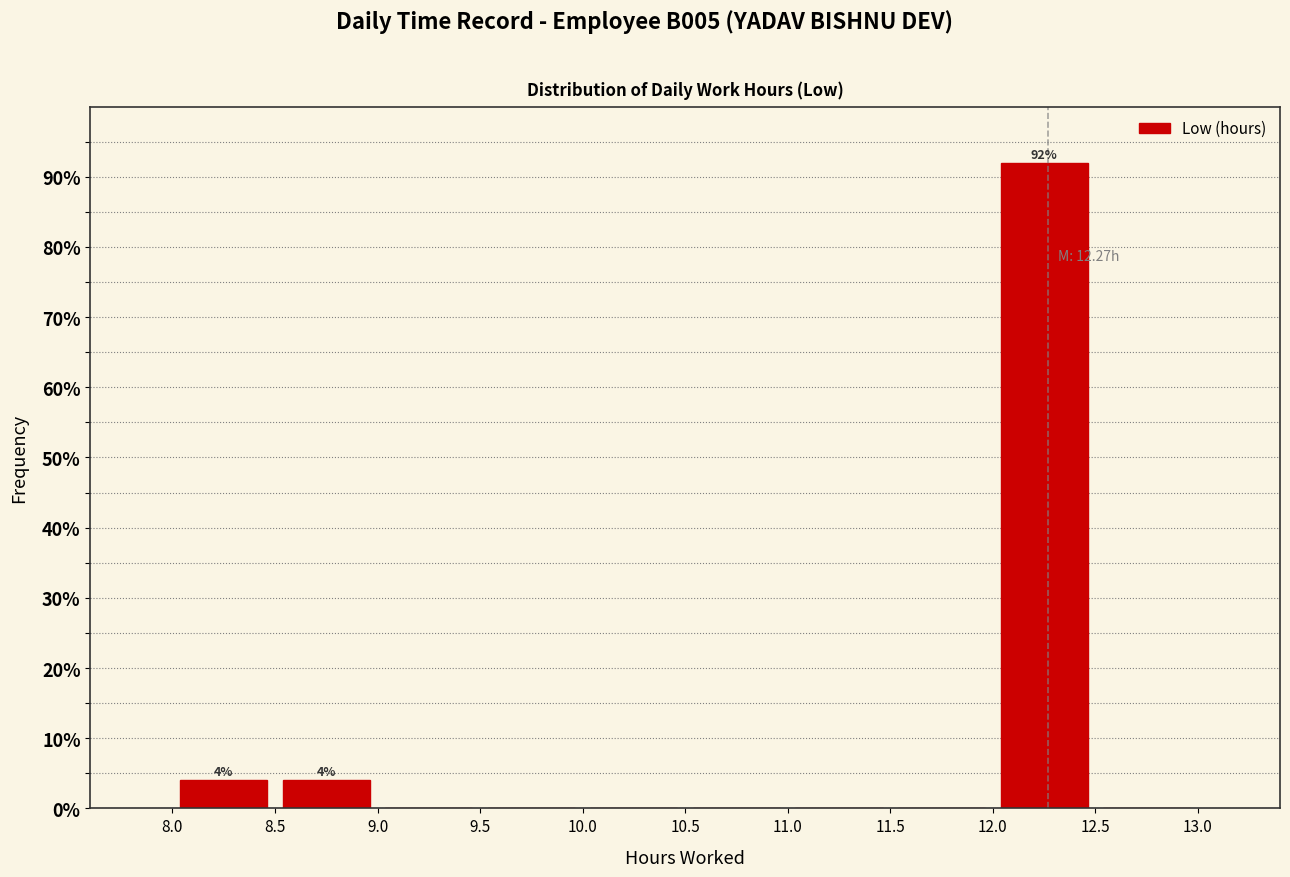

Which range on the x-axis has the tallest bar?

12.0 to 12.5